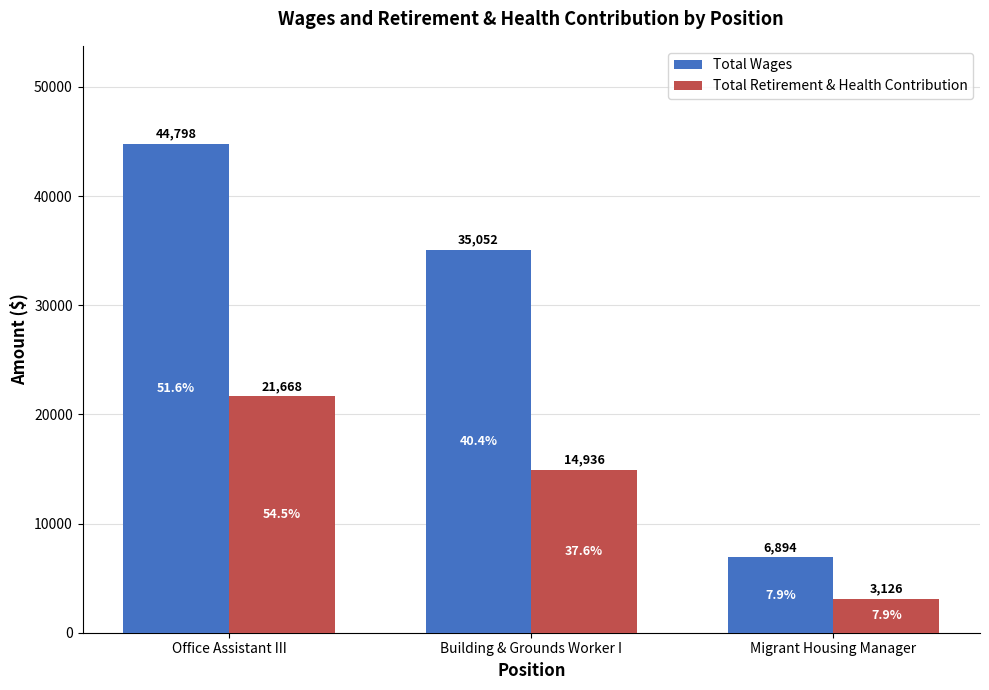

Which category has the highest value in the Total Retirement & Health Contribution series?

Office Assistant III